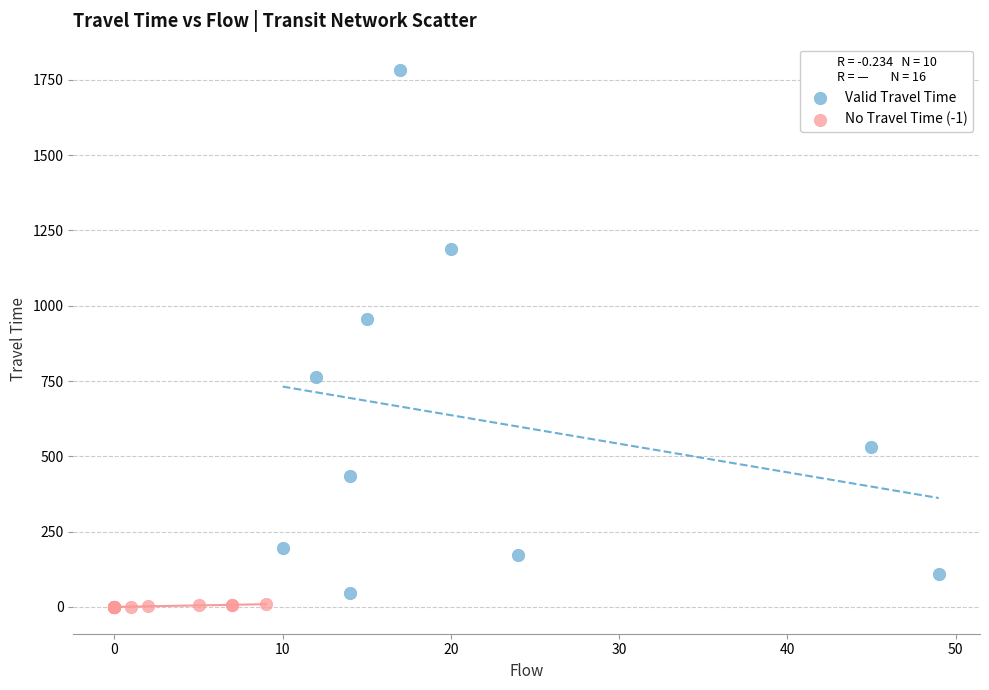

Which series has the largest Y range (max minus min)?

Valid Travel Time